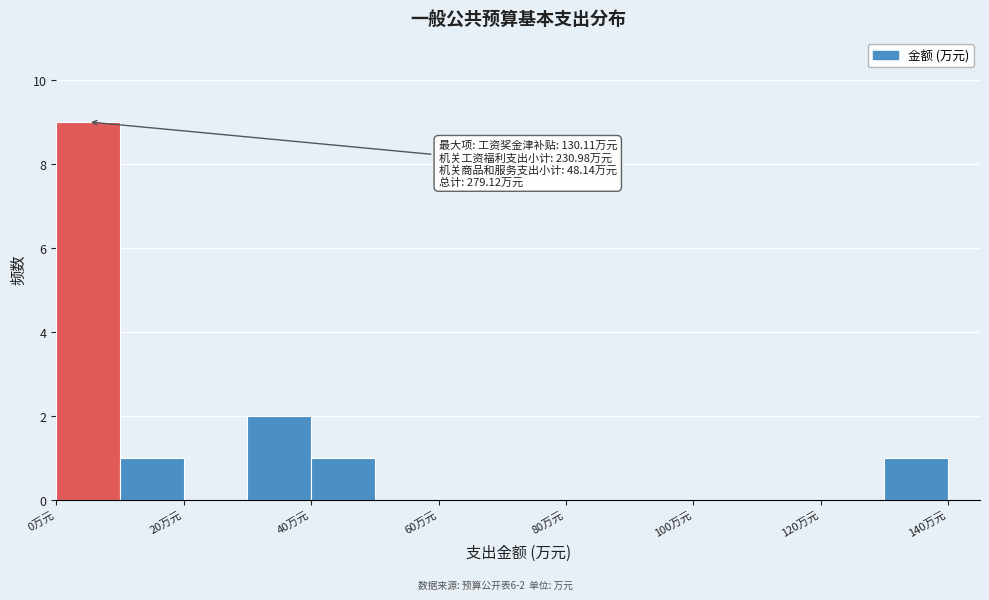

Which range on the x-axis has the tallest bar?

0 to 10